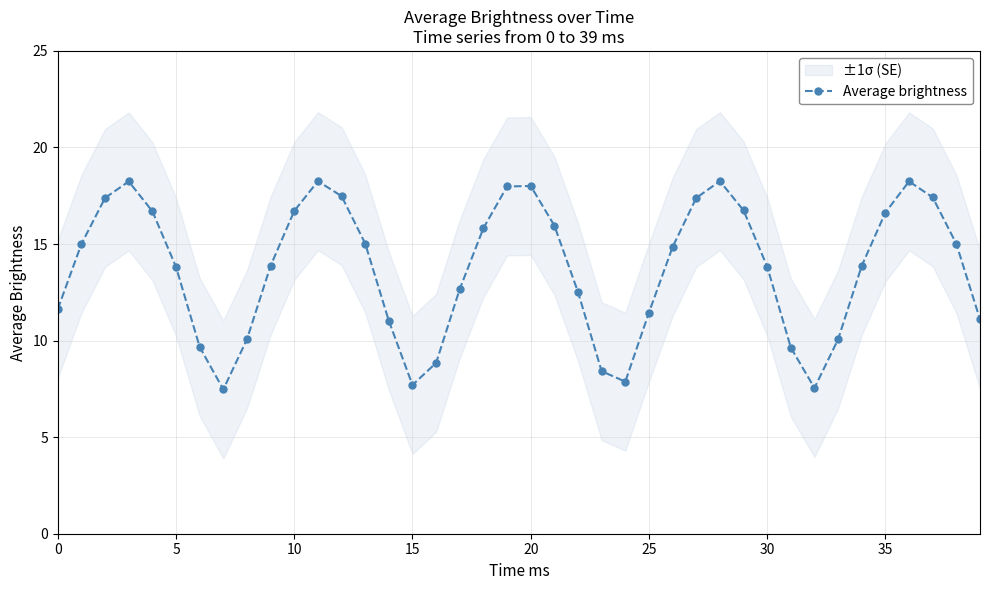

True or false: the data shows 23.1 at 9.

False